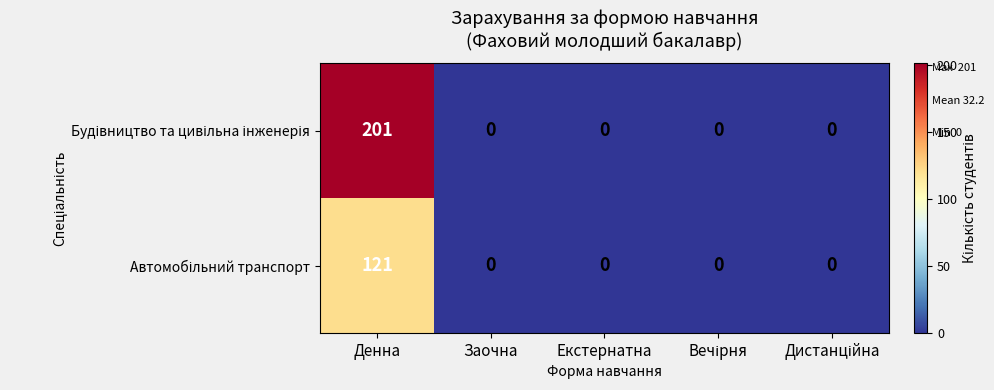

What is the difference between the highest and lowest values at Денна?

80